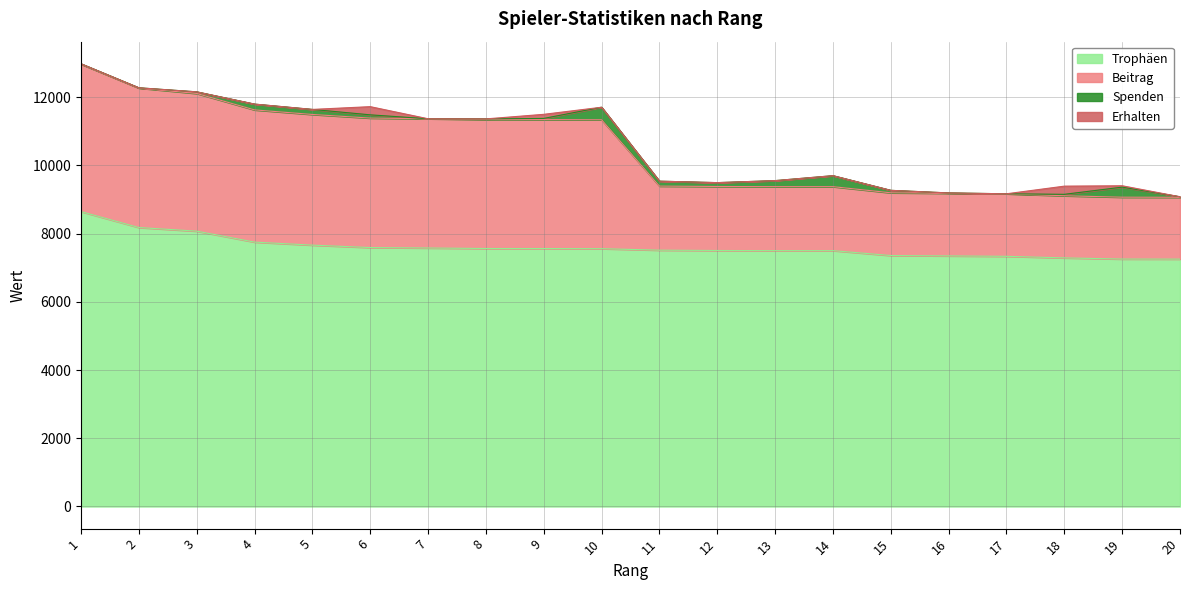

What is the highest value of the Trophäen series?

8644